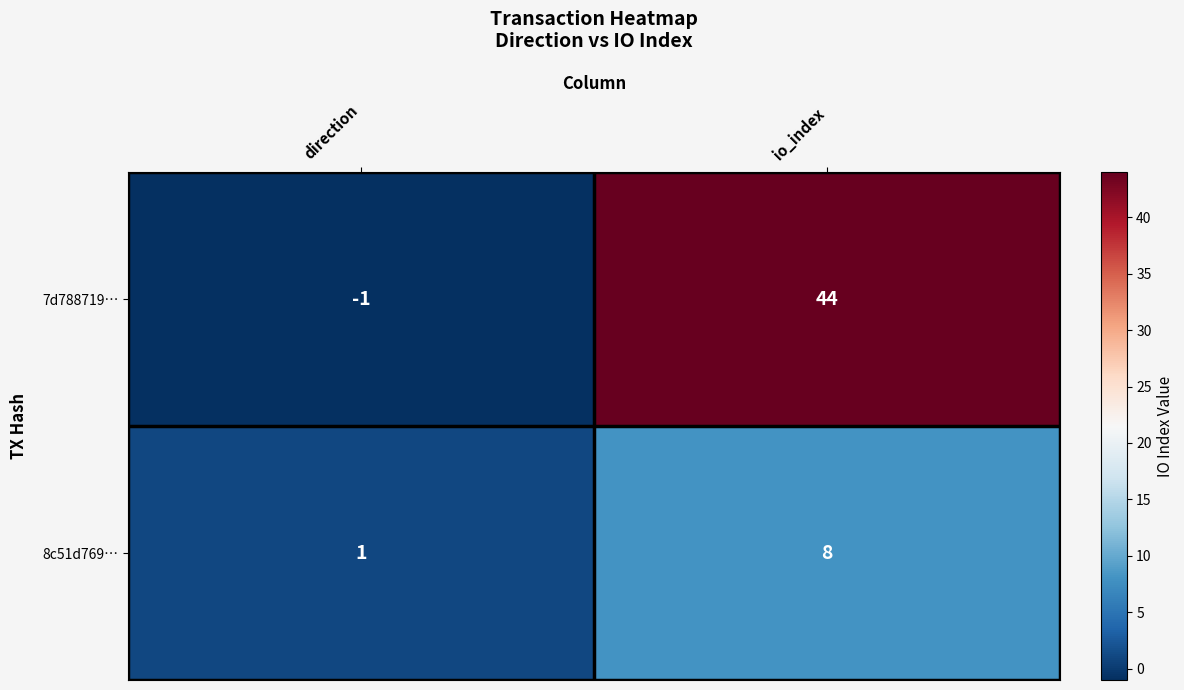

Where is 8c51d769… nearest to the value 4?

direction